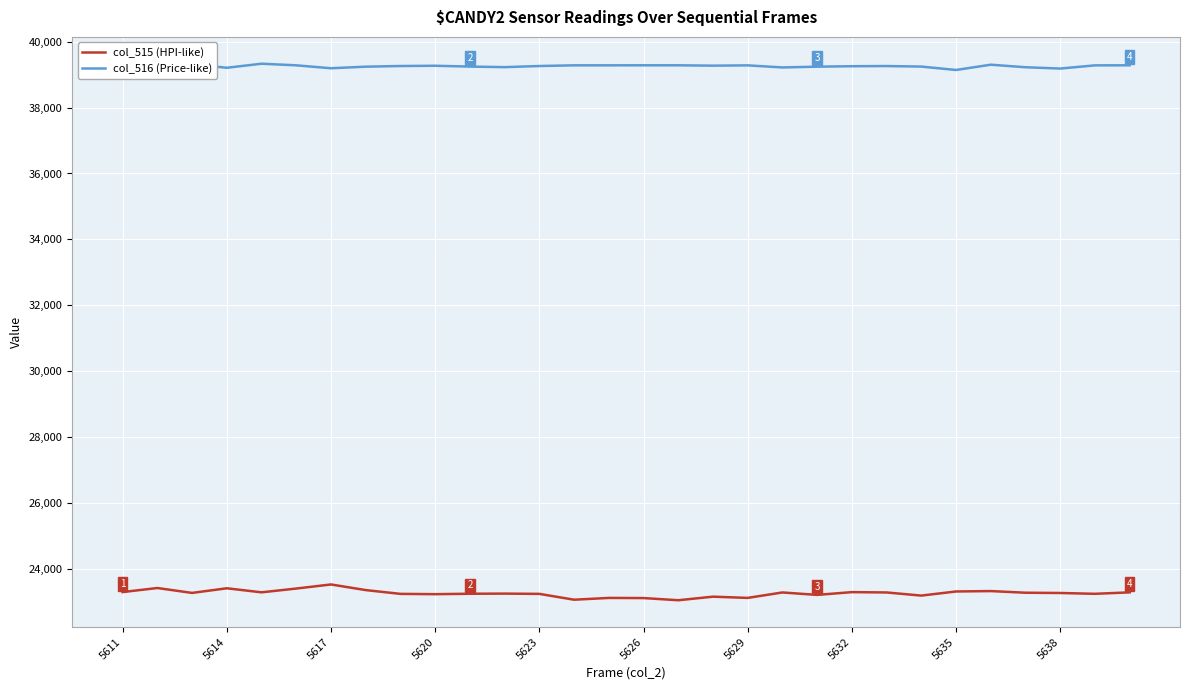

What is the lowest value of the col_515 (HPI-like) series?

23045